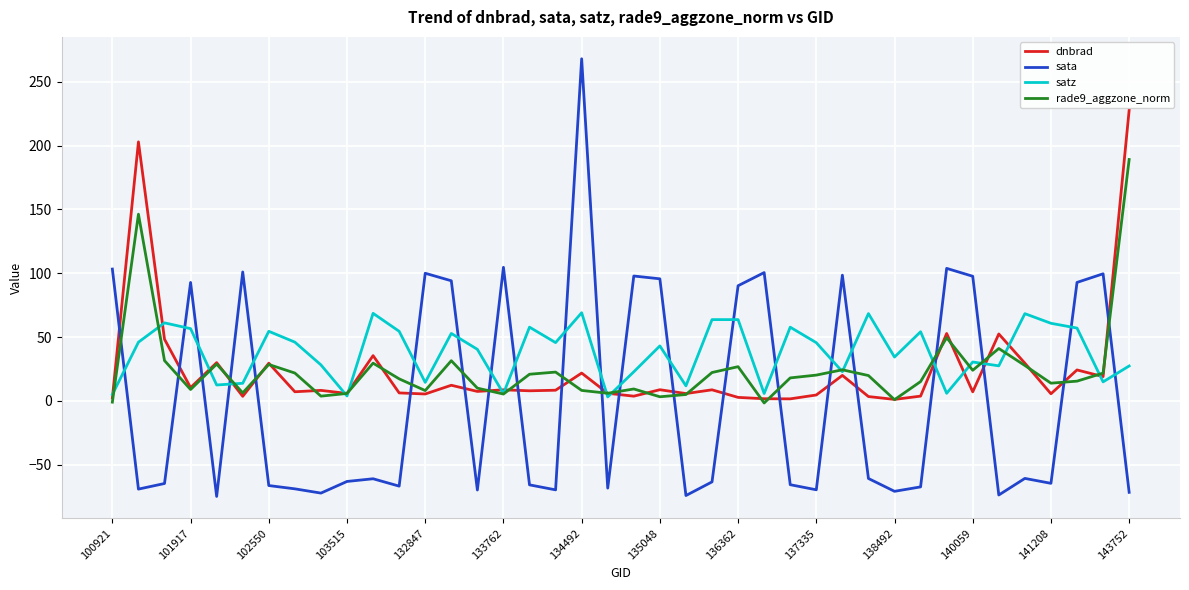

List the series in order of their peak value, highest first.

sata, dnbrad, rade9_aggzone_norm, satz